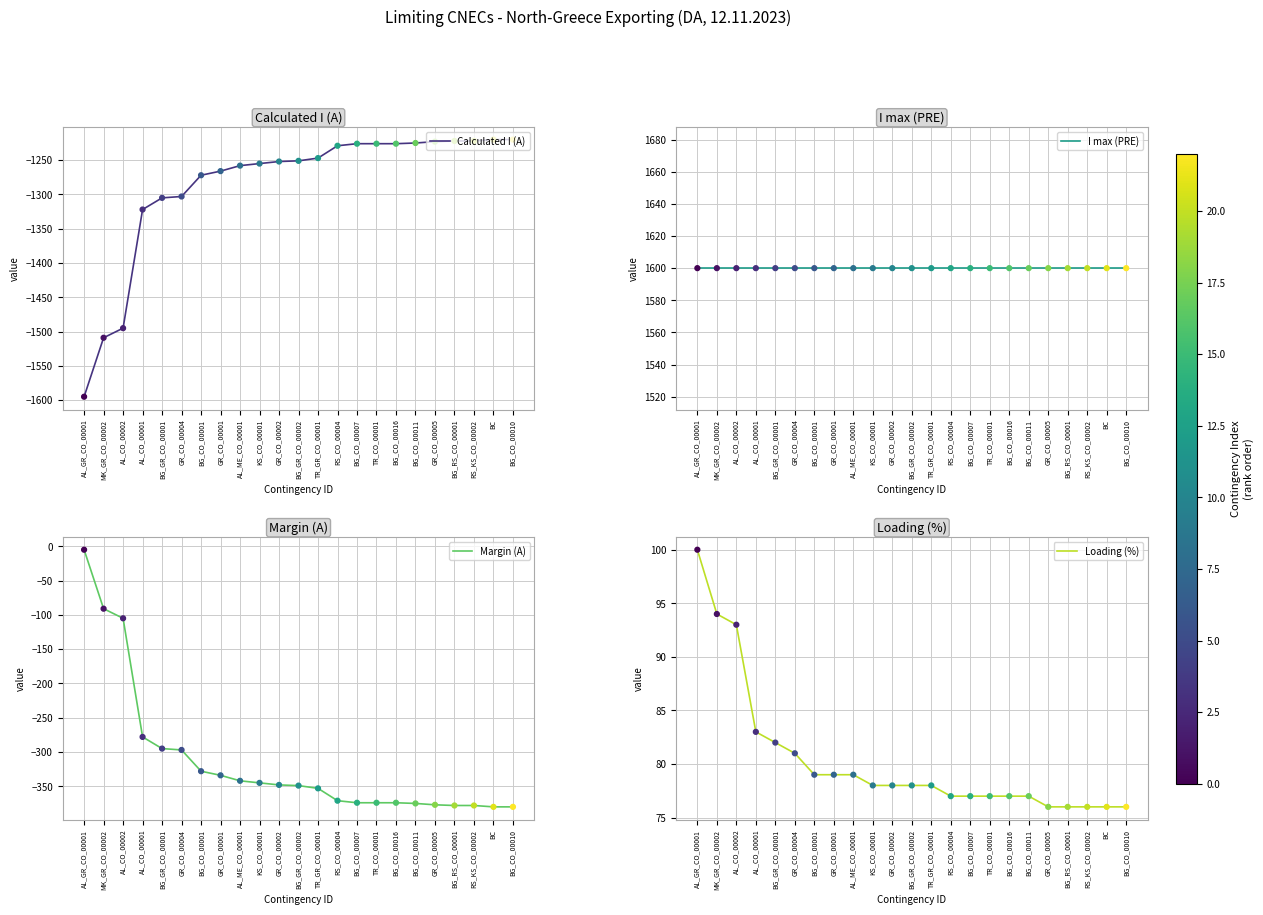

Which series has the largest Y range (max minus min)?

Calculated I (A)